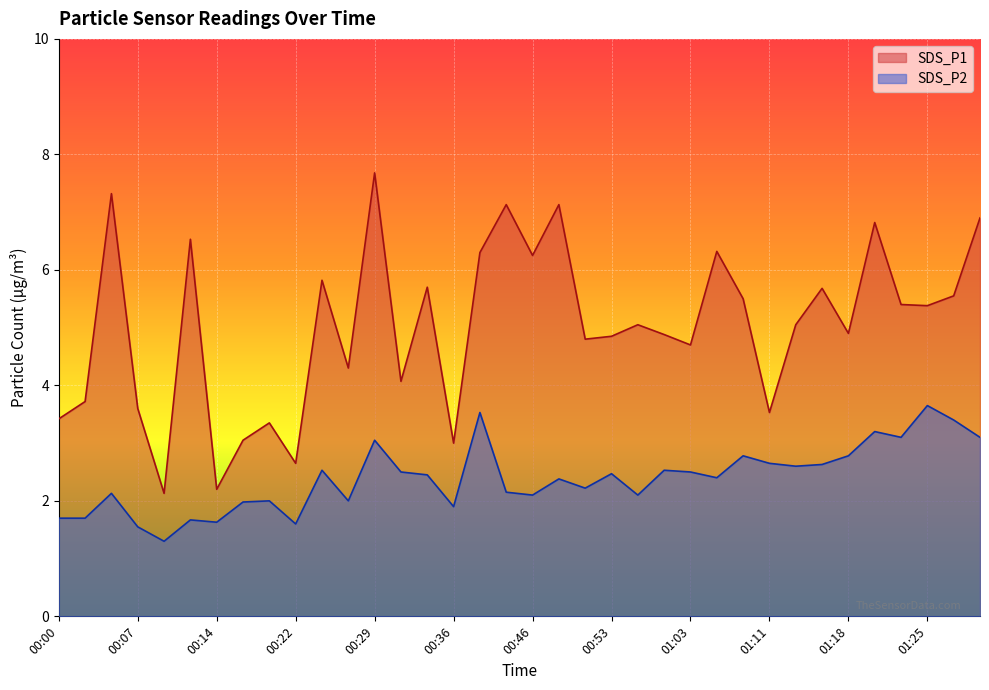

How many interior local valleys does the SDS_P2 series have?

11